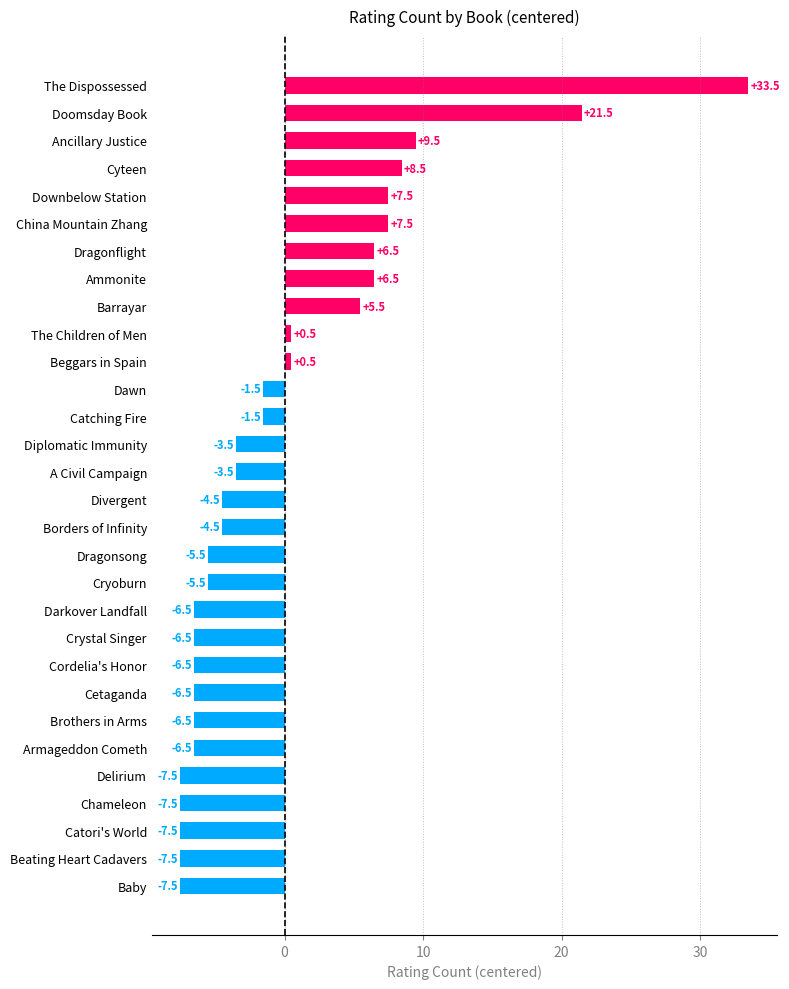

How many values are above zero?

11